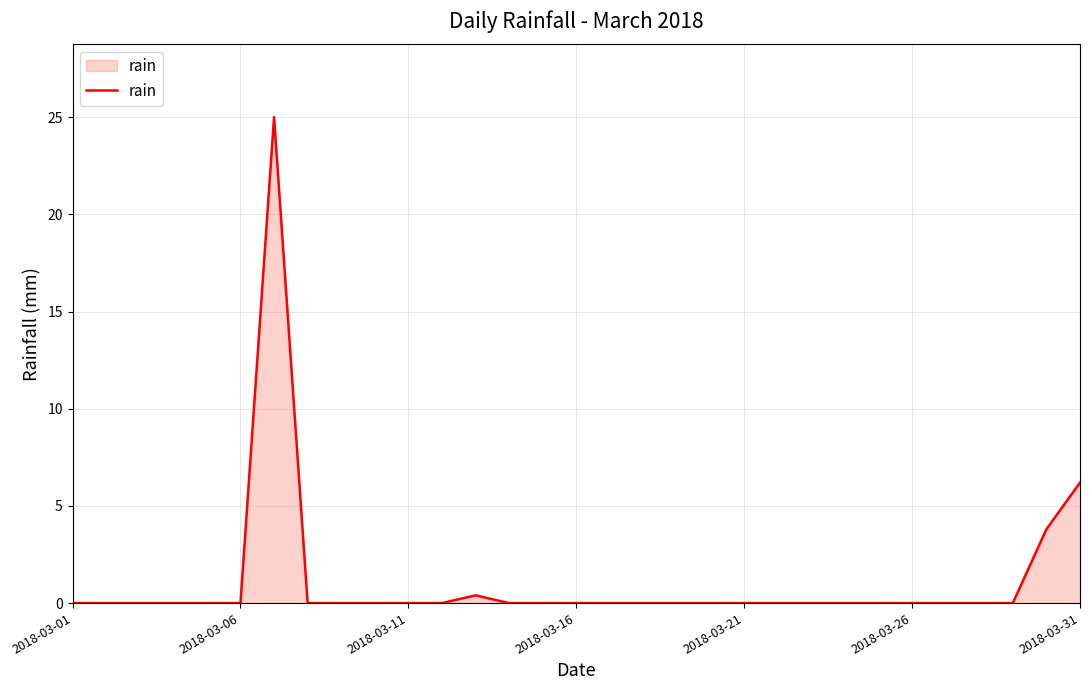

What is the difference between the maximum and minimum values?

25.0